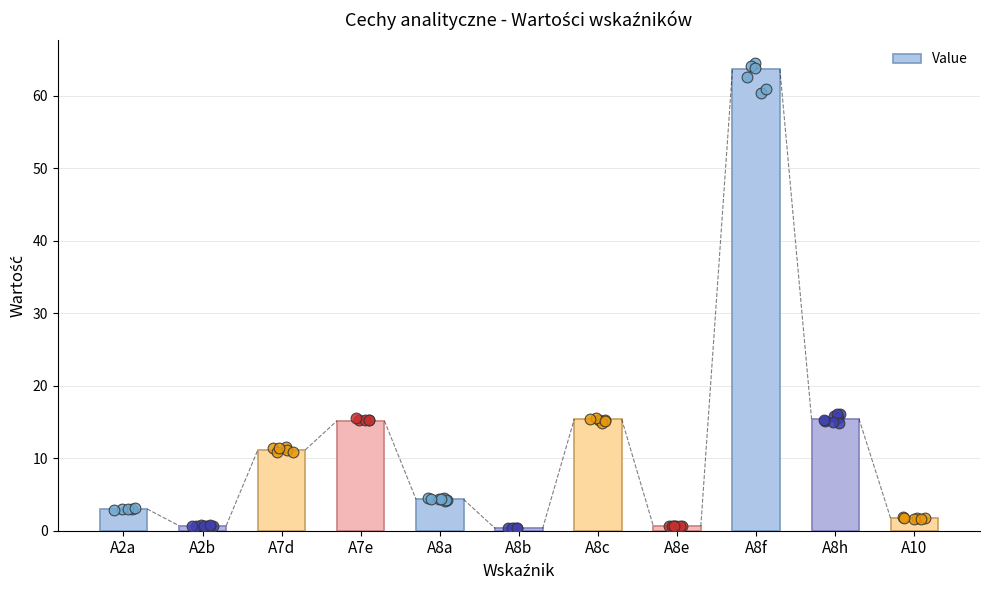

Which has a higher value, A7d or A8h?

A8h